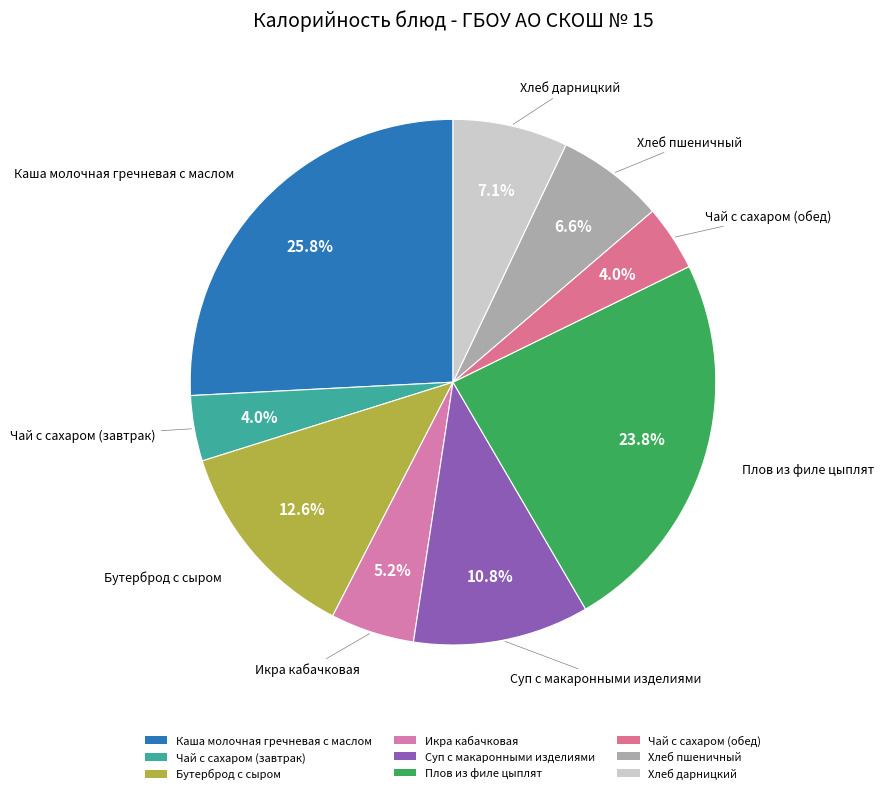

To the nearest percent, what is the combined percentage of Чай с сахаром (завтрак) and Хлеб дарницкий?

11%